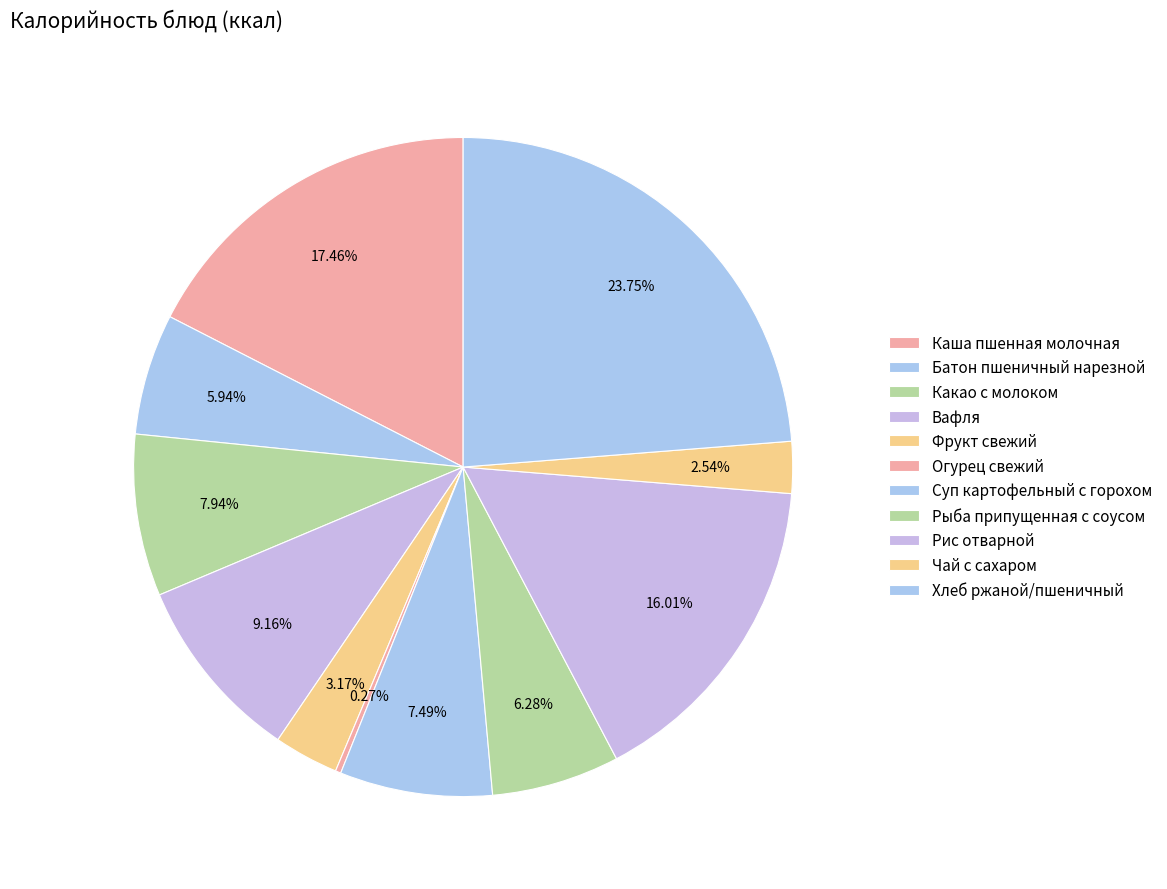

How many slices are in this pie chart?

11